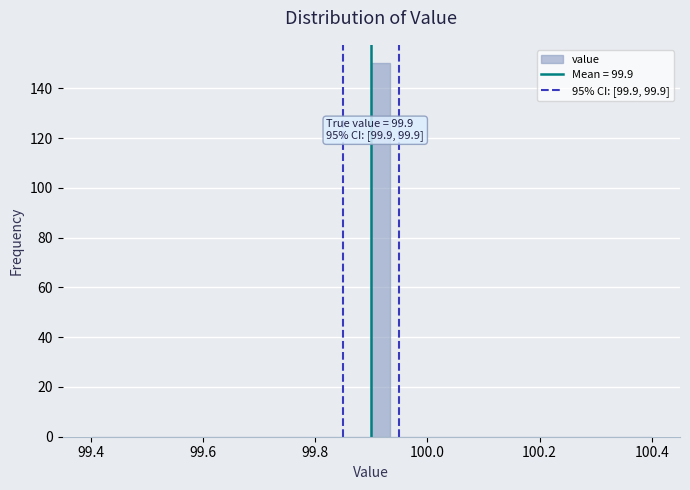

Read against the x-axis, roughly where is the centre of the tallest bar?

99.92